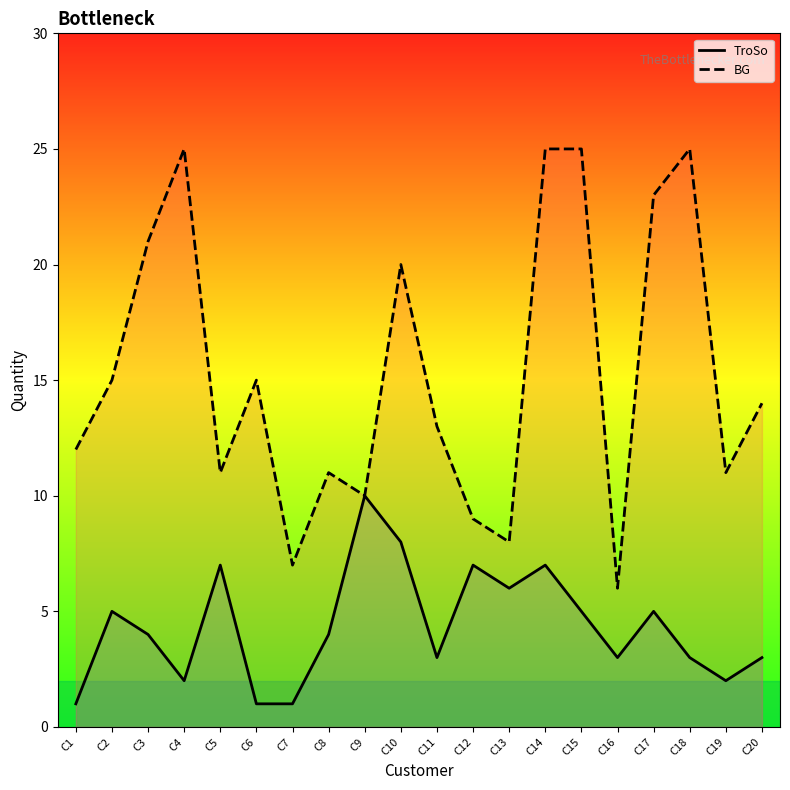

Which series has the widest spread of values?

BG